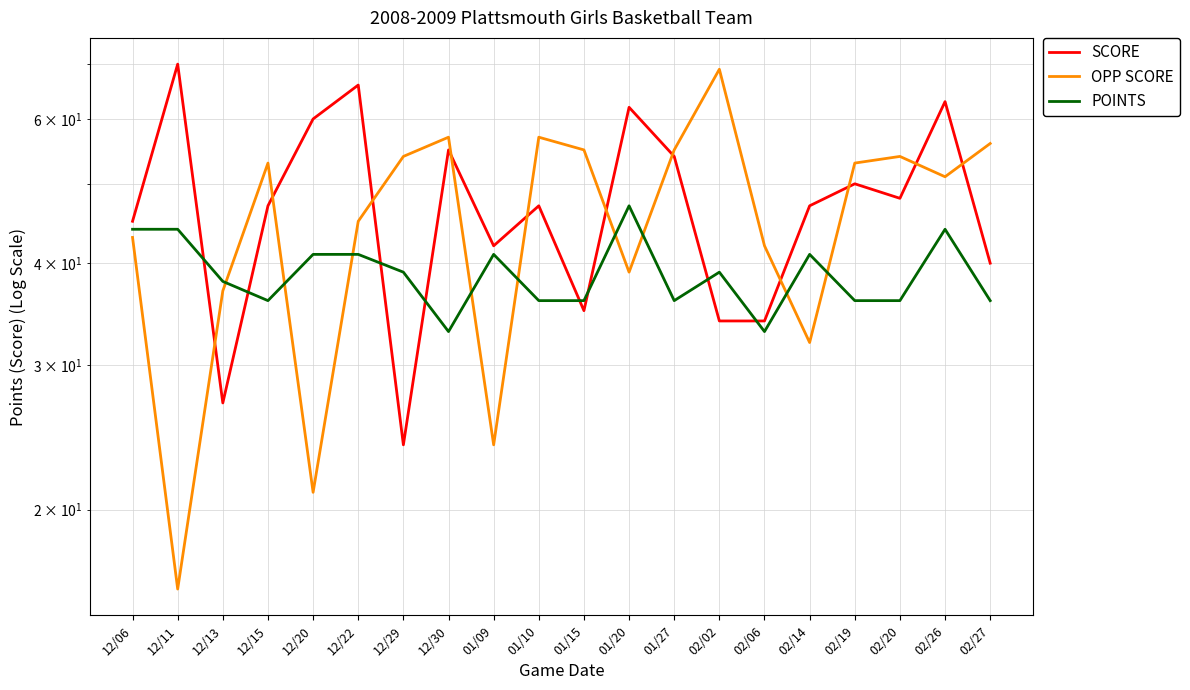

Rank the series at 02/19 from lowest to highest value.

POINTS, SCORE, OPP SCORE